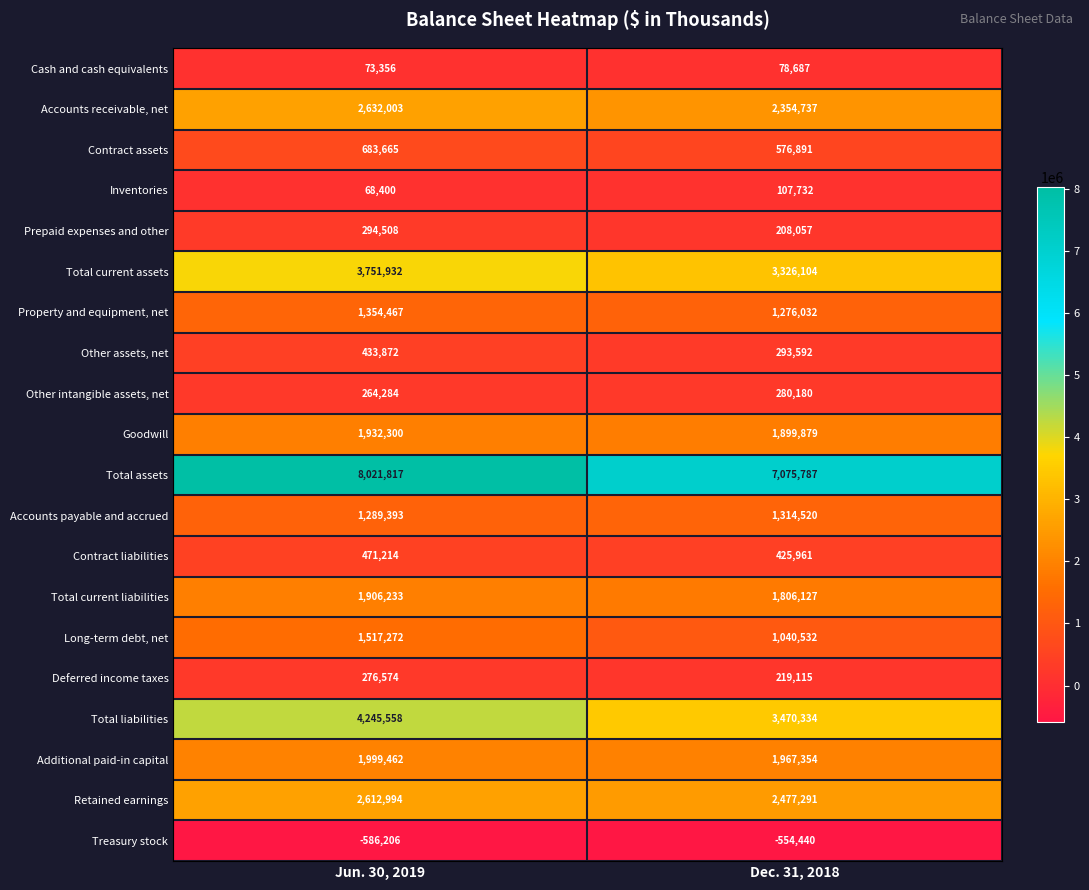

What is the difference between the Contract assets values at Dec. 31, 2018 and Jun. 30, 2019?

106774